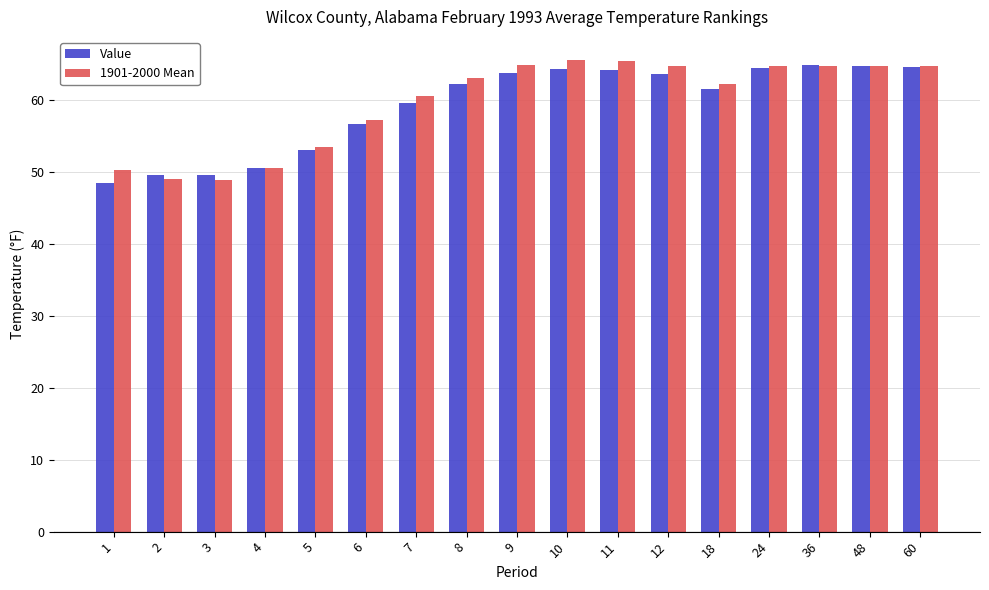

What is the sum of the Value values at 9 and 4?

114.3